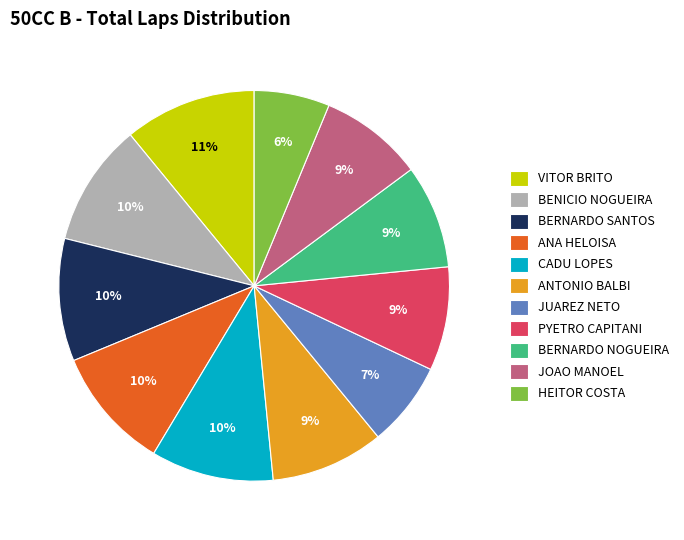

To the nearest percent, what is the average slice percentage?

9%